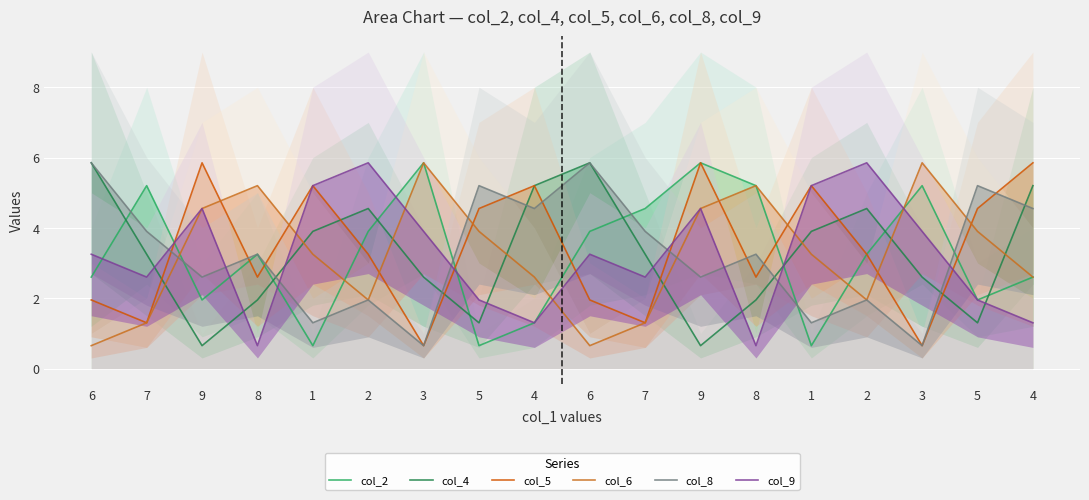

Which series has the largest range (max minus min)?

col_2